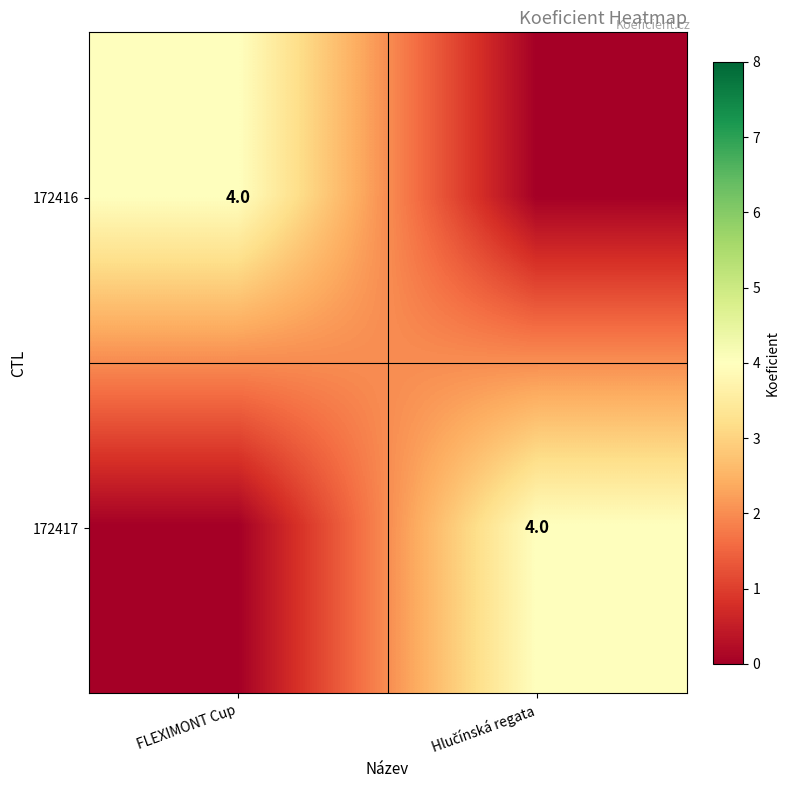

The value of 172416 at FLEXIMONT Cup is 6. True or false?

False